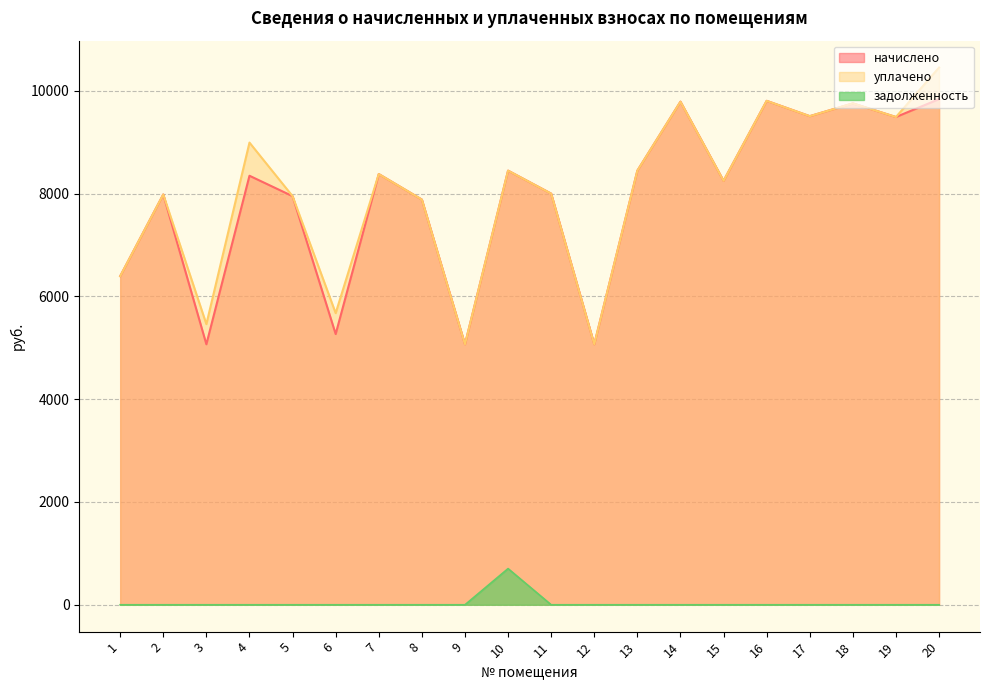

The value of начислено at 17 is 15358.9. True or false?

False